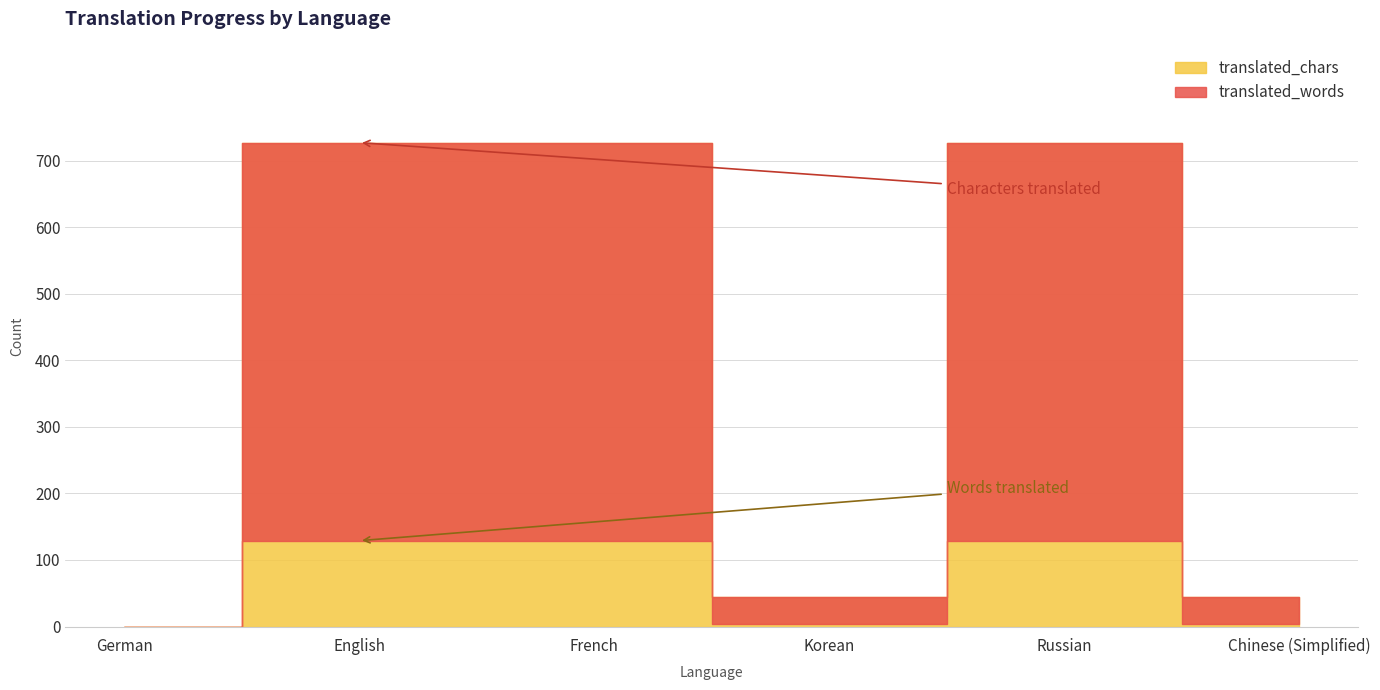

What is the sum of all translated_chars values?

2269